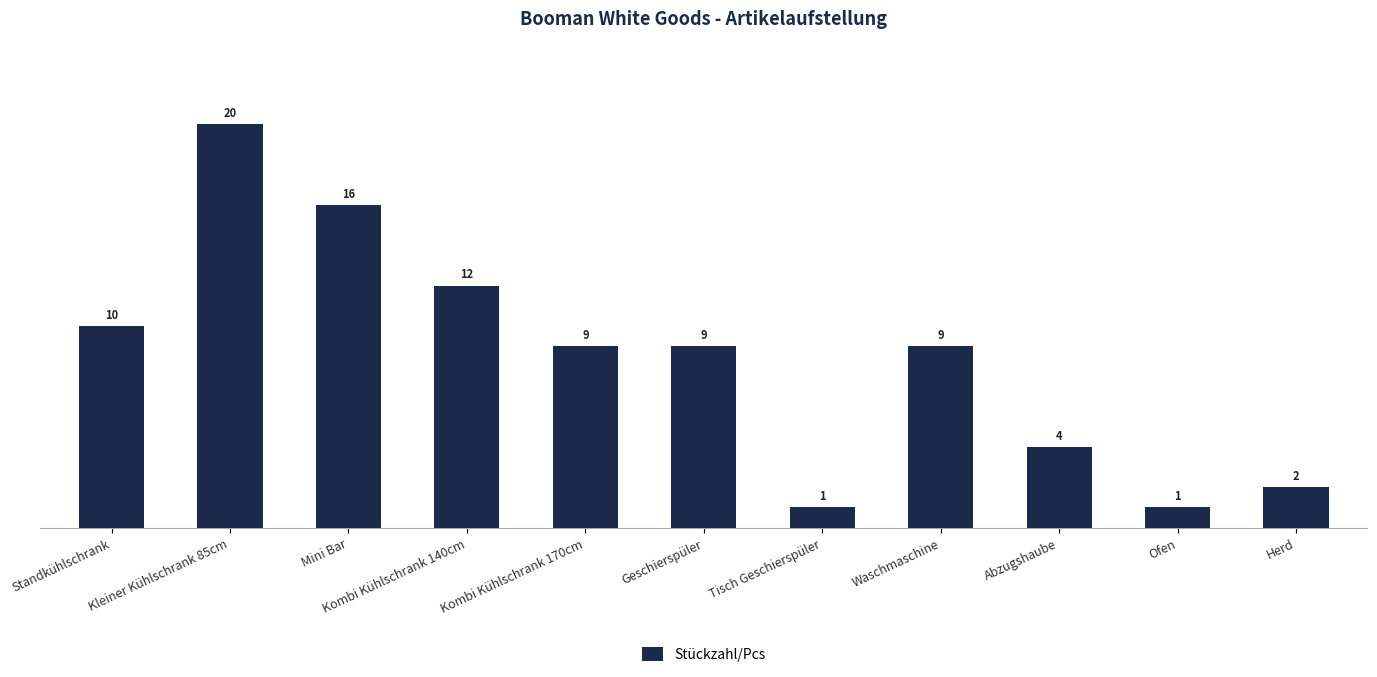

How many values are below 9?

4